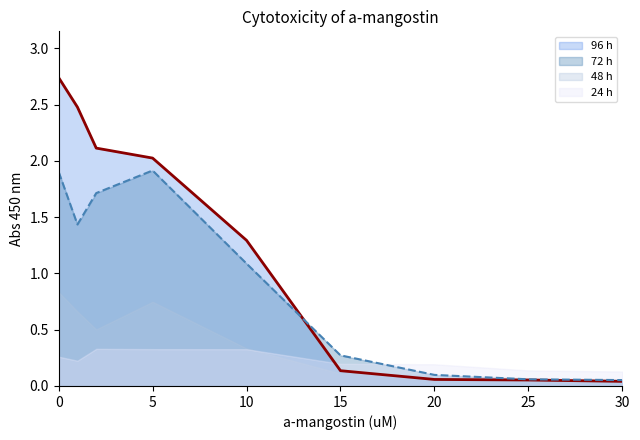

Between 15 and 20, which series saw the biggest shift?

72 h